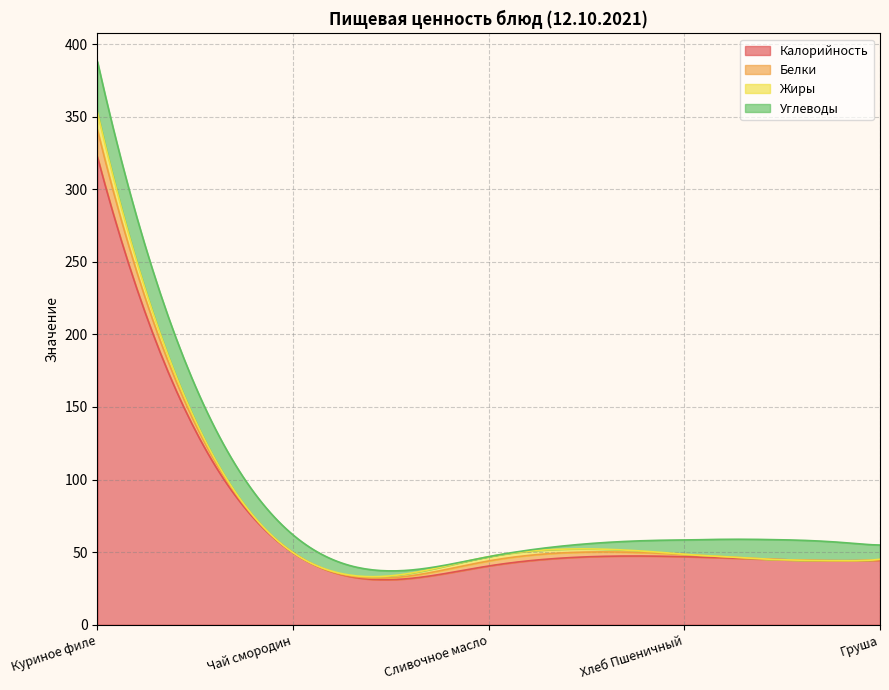

How many values in the Белки series exceed 1?

3